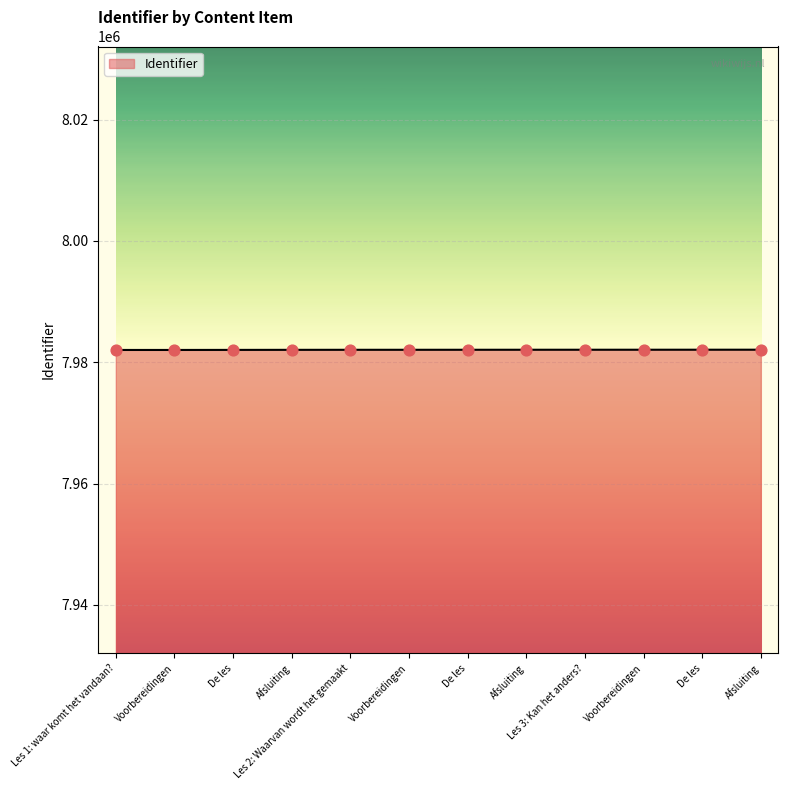

Which has a higher value, Les 2: Waarvan wordt het gemaakt or De les?

Les 2: Waarvan wordt het gemaakt